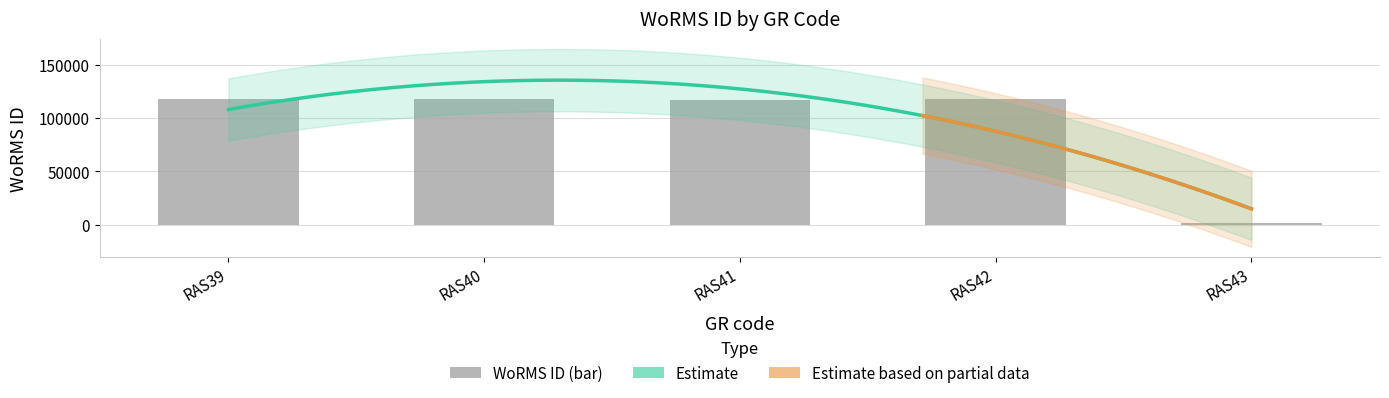

What is the change in value from RAS40 to RAS42?

-256